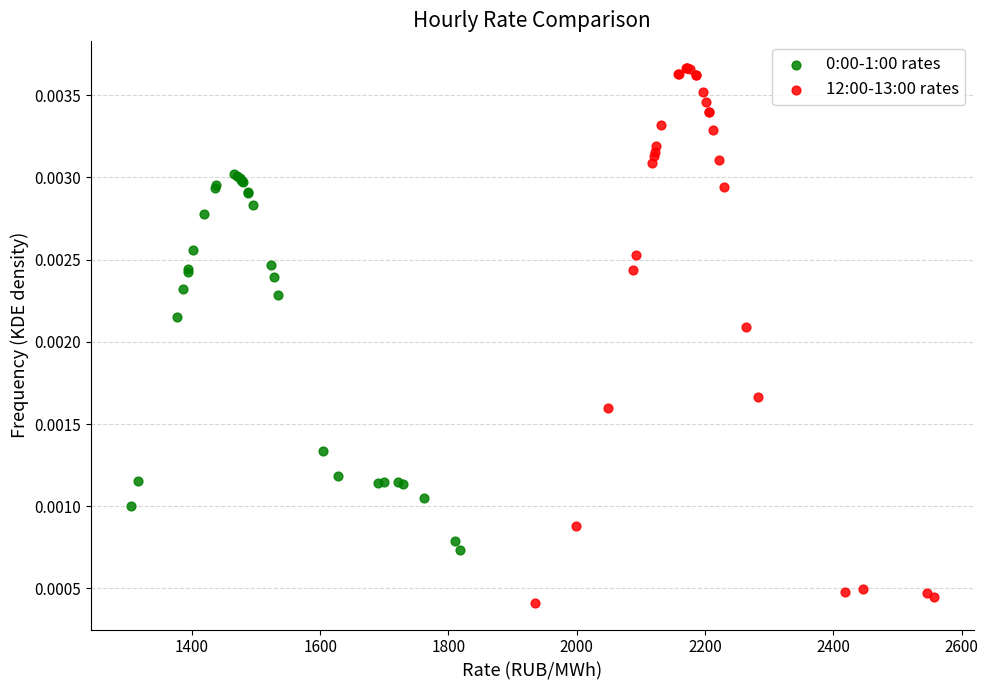

Which series has the largest Y range (max minus min)?

12:00-13:00 rates